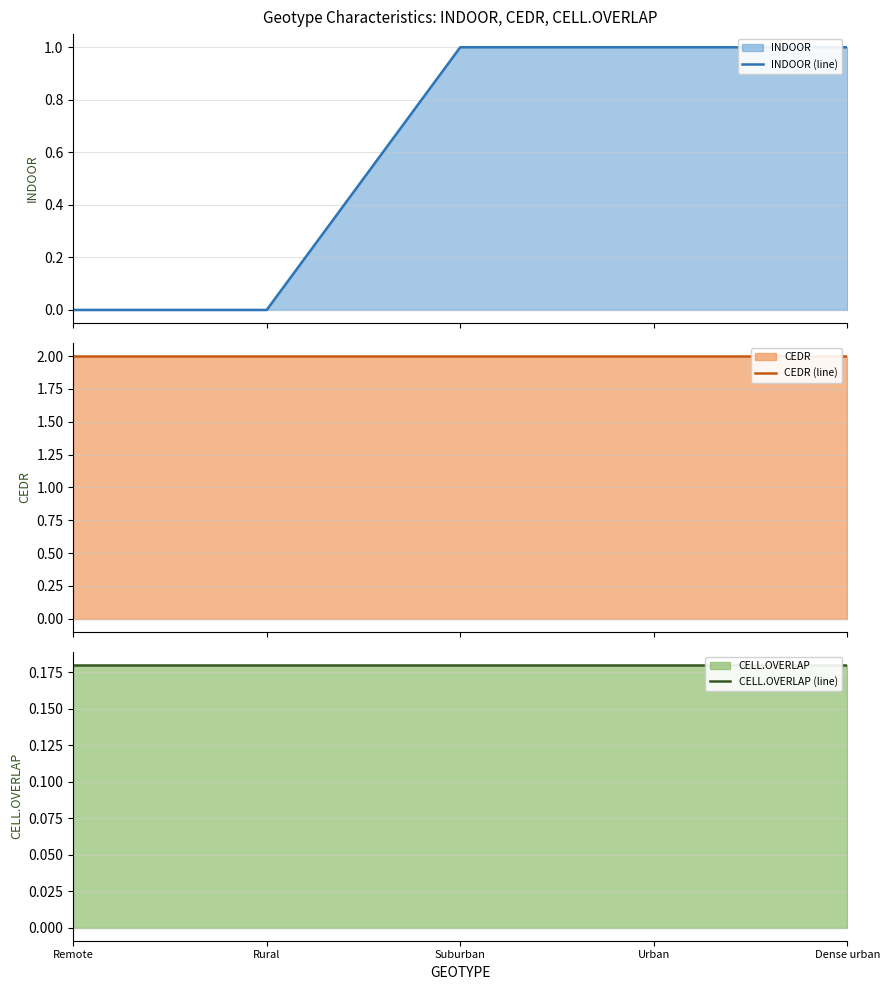

Reading left to right, what are all the values shown in this chart?

INDOOR (line): 0.0	0.0	1.0	1.0	1.0
CEDR (line): 2.0	2.0	2.0	2.0	2.0
CELL.OVERLAP (line): 0.2	0.2	0.2	0.2	0.2